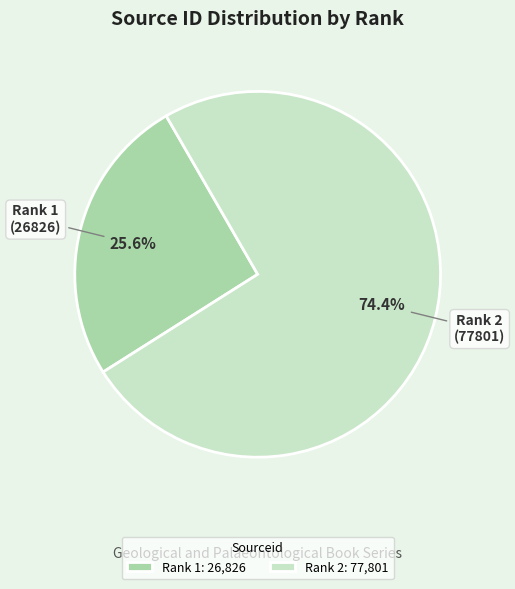

Approximately how many times larger is the value at Rank 1 compared to Rank 2?

0.3